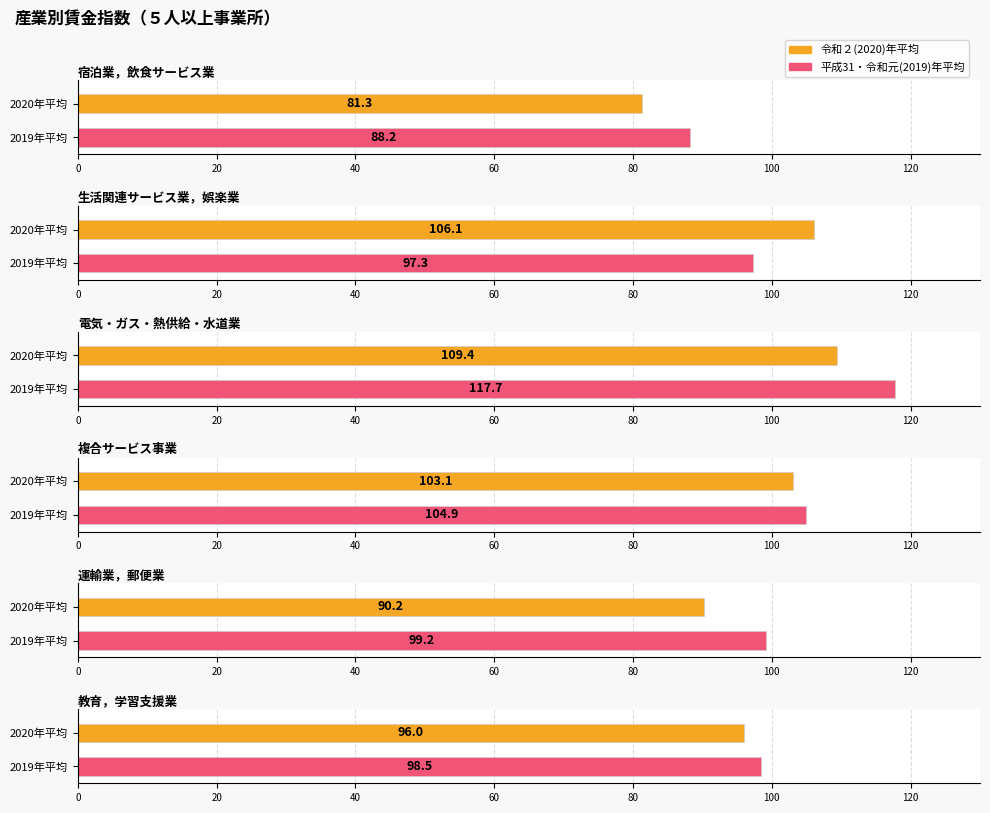

Where does the 運輸業，郵便業 series first go above 99?

平成31・令和元(2019)年平均